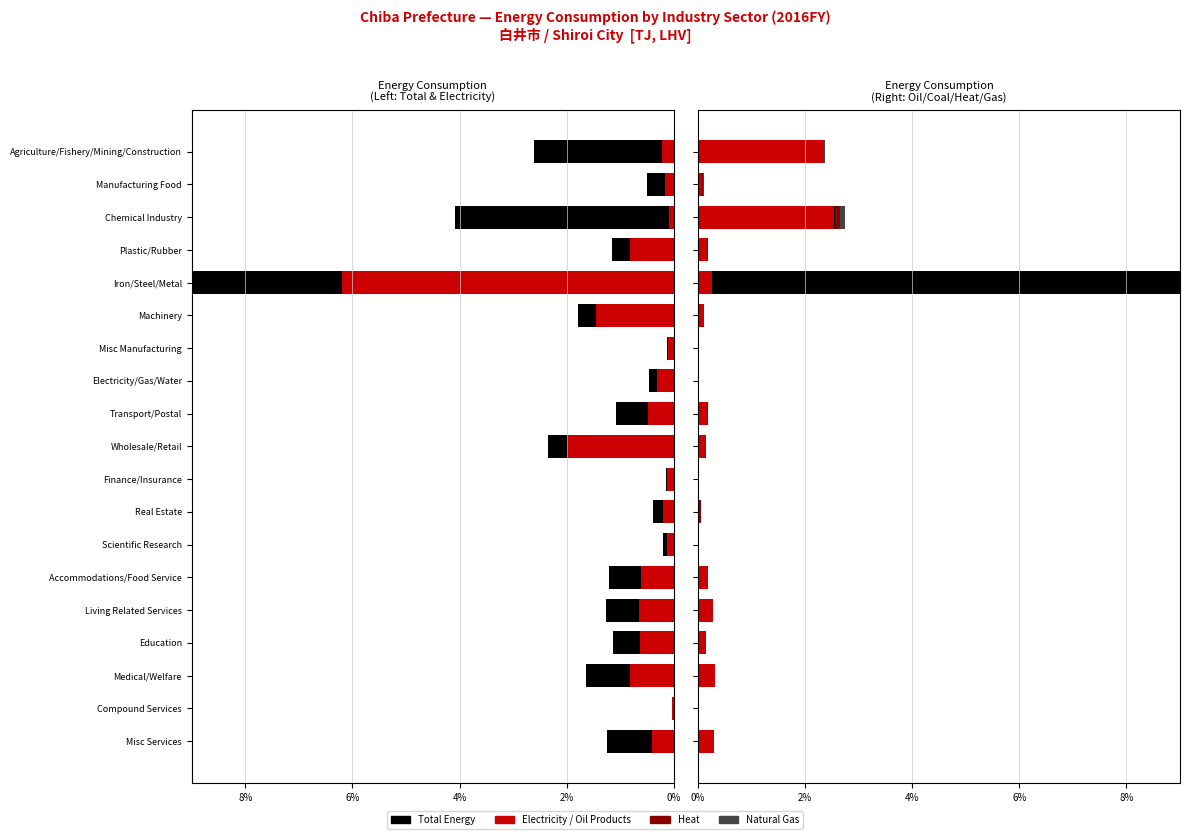

How many bars are there in total?

114